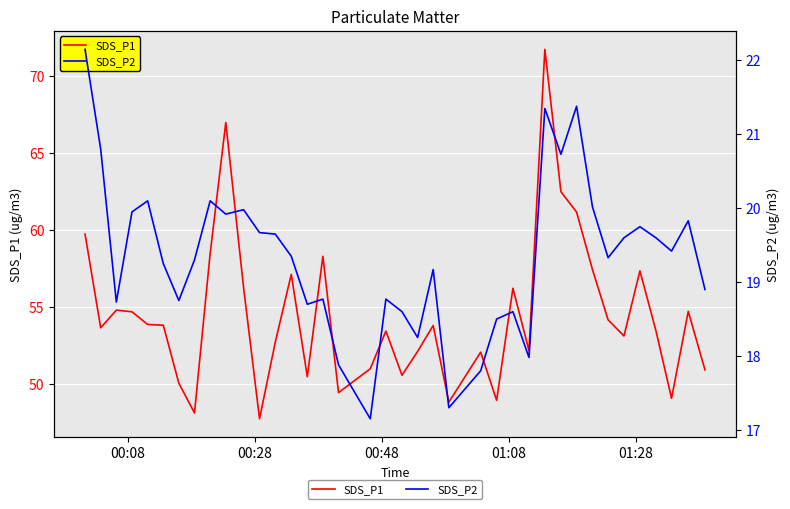

In SDS_P1, how many points are lower than both neighbors (excluding endpoints)?

11